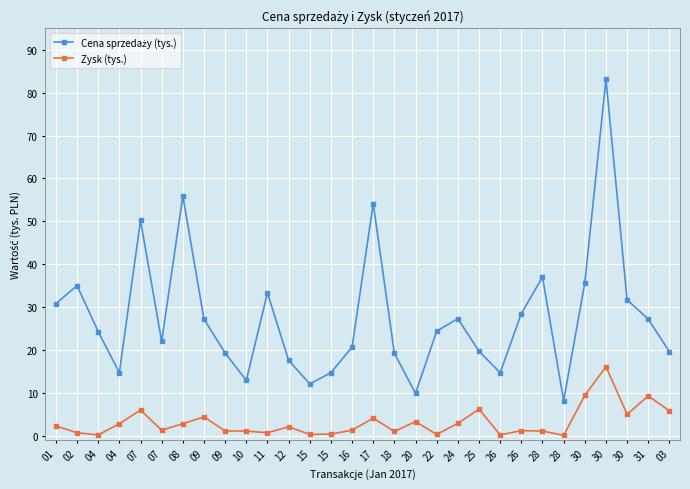

At which category does the chart reach its minimum across all series?

28